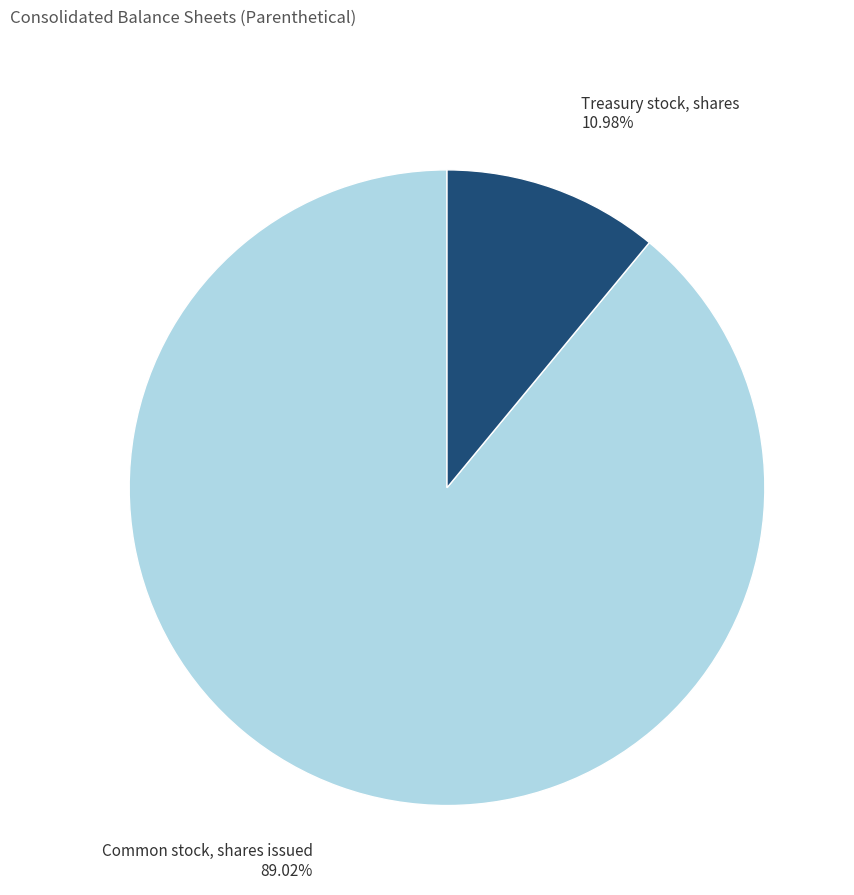

Is there a majority slice in this chart?

Yes